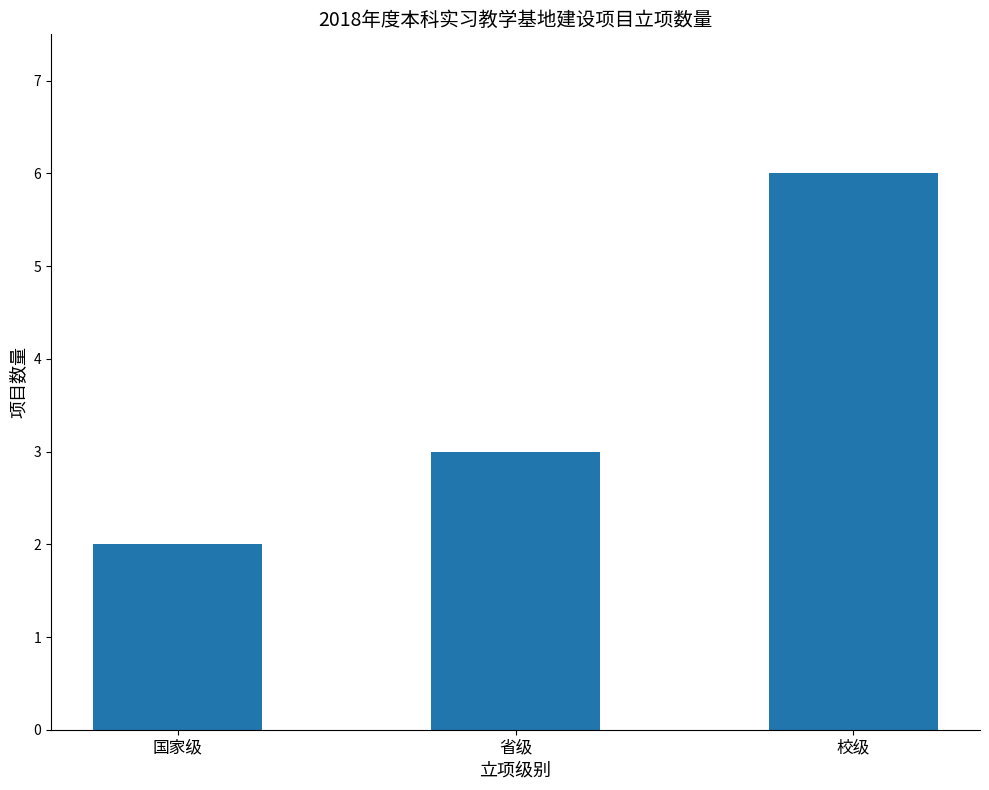

Rank the categories by value from highest to lowest.

校级, 省级, 国家级